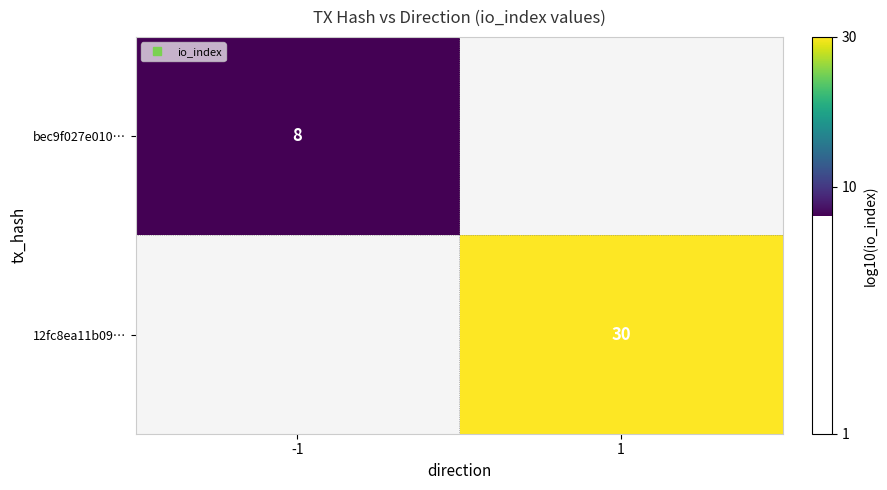

Is it true that 12fc8ea11b09… equals 0.8 at 1?

False